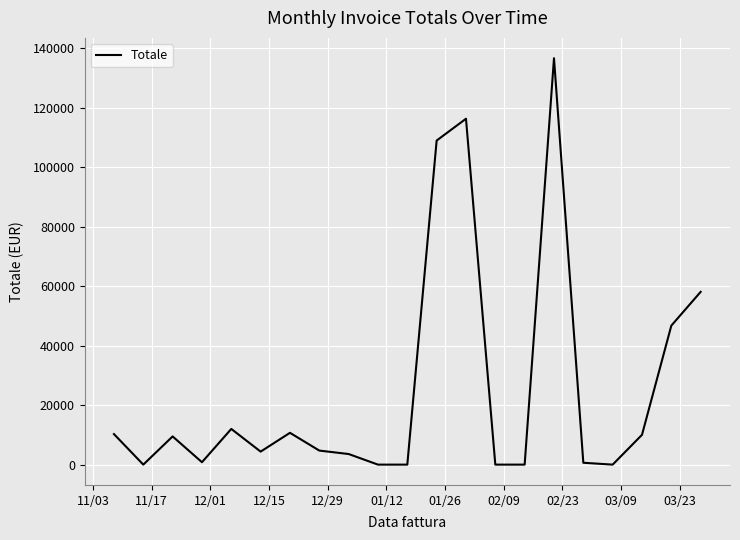

What is the maximum value shown in the chart?

136611.3